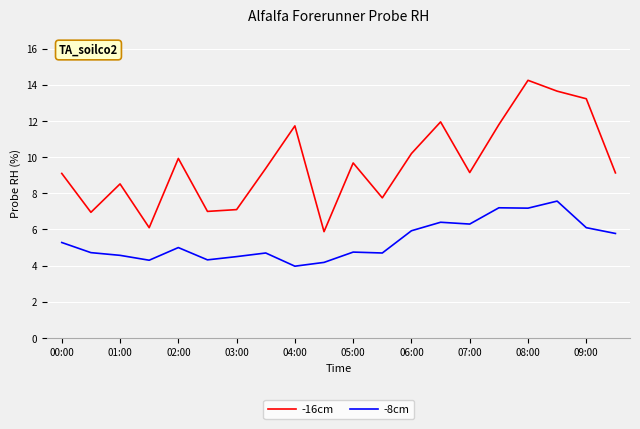

What is the lowest value of the -8cm series?

4.0